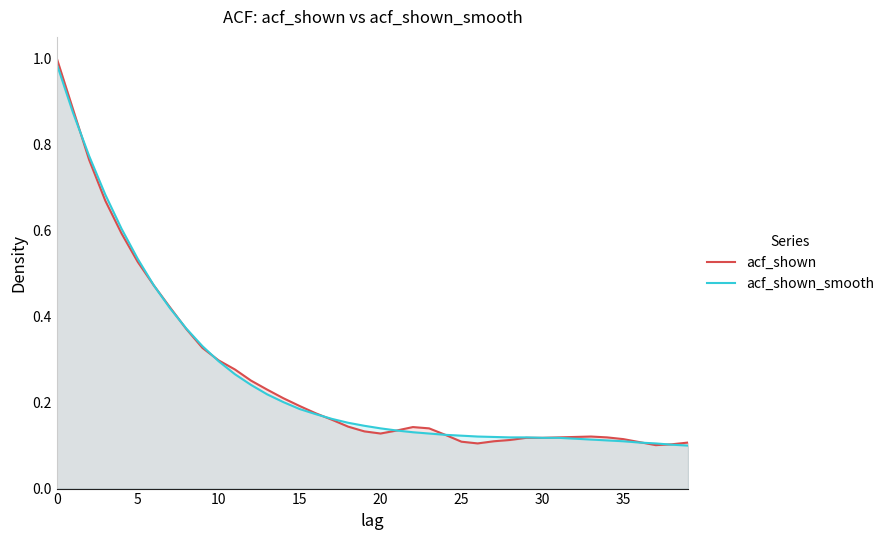

What is the label of the 4th point from the right?

36